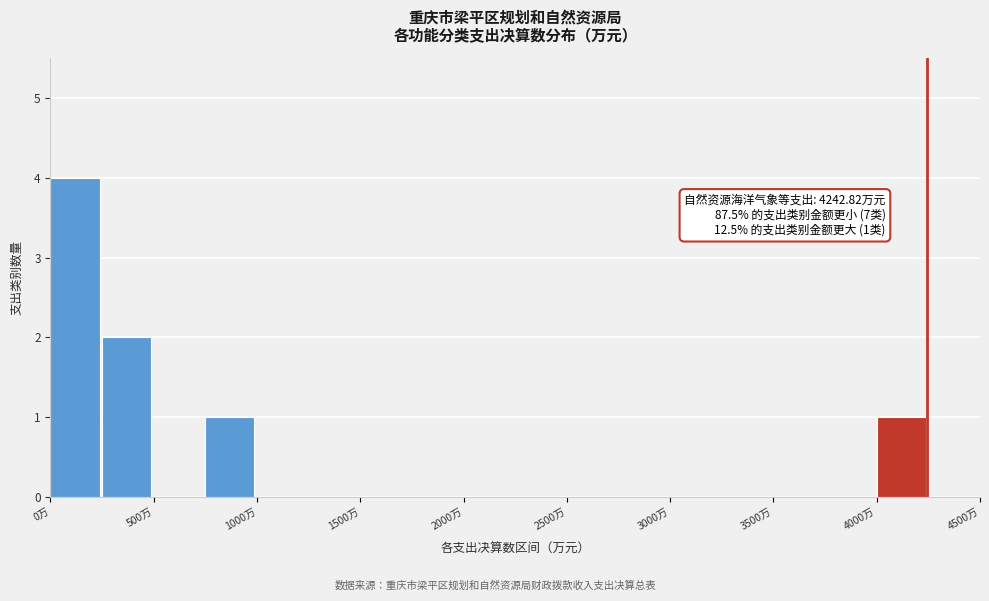

Which range on the x-axis has the tallest bar?

0 to 250